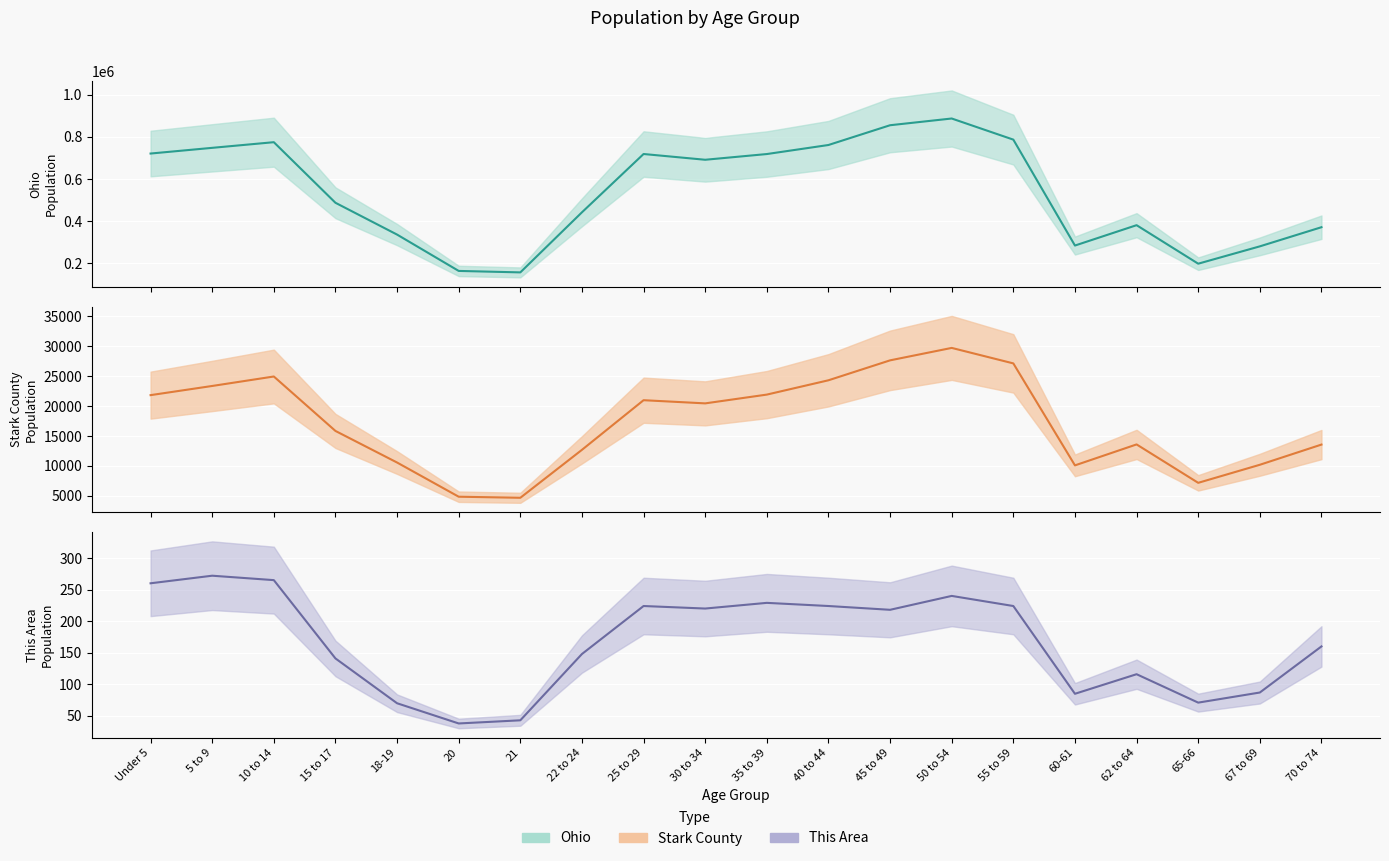

True or false: This Area has more than 2 interior local peaks.

True